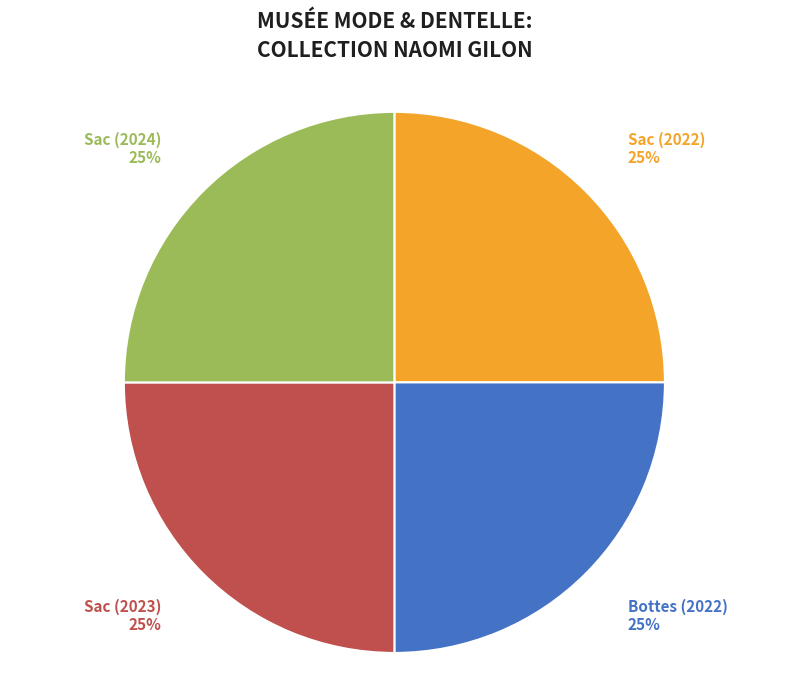

How many slices are in this pie chart?

4